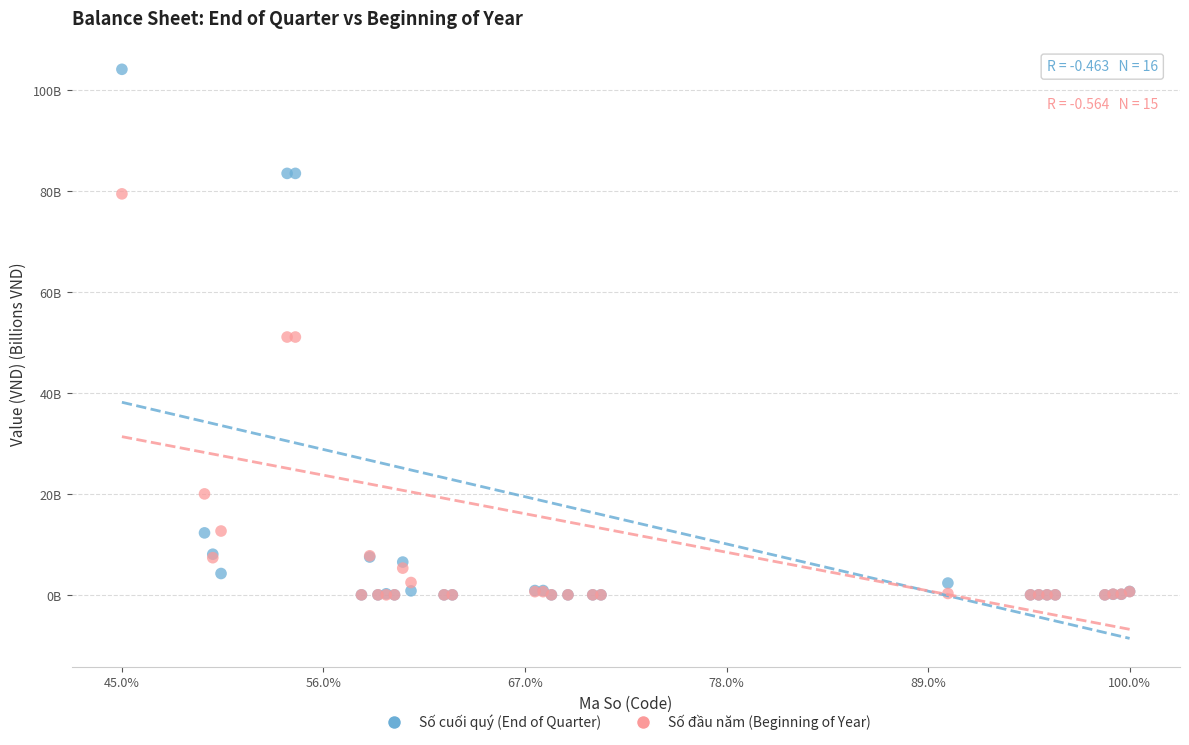

What are all the series names shown in the legend?

Số cuối quý (End of Quarter), Số đầu năm (Beginning of Year)